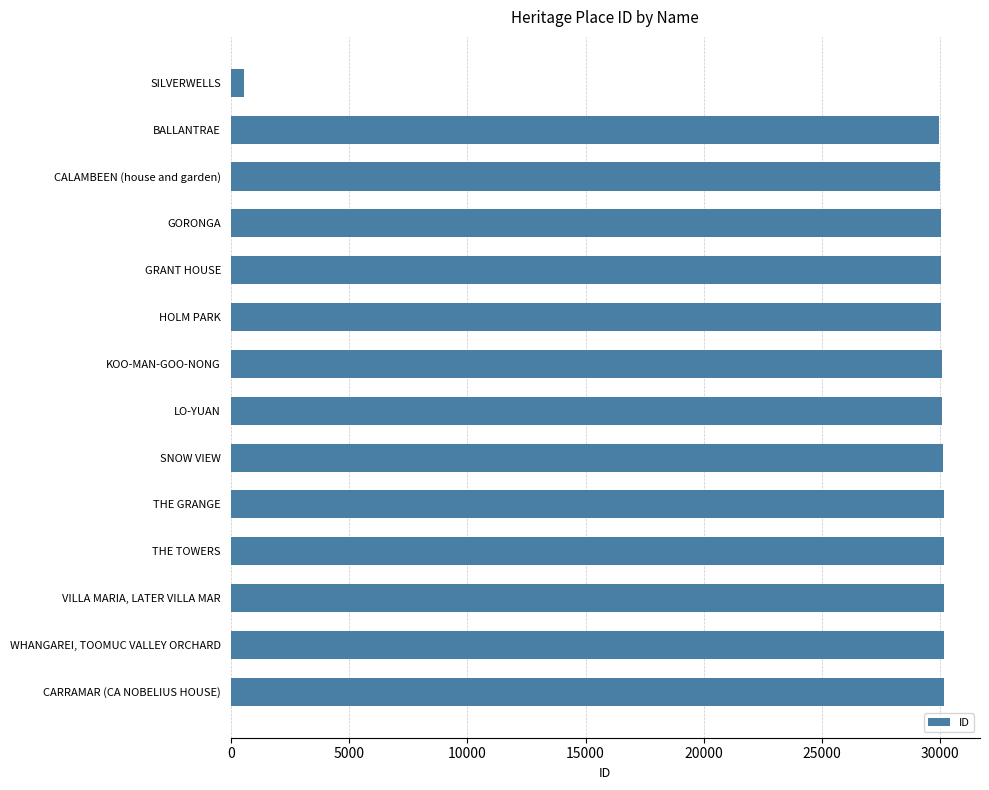

Does the chart contain stacked bars?

No